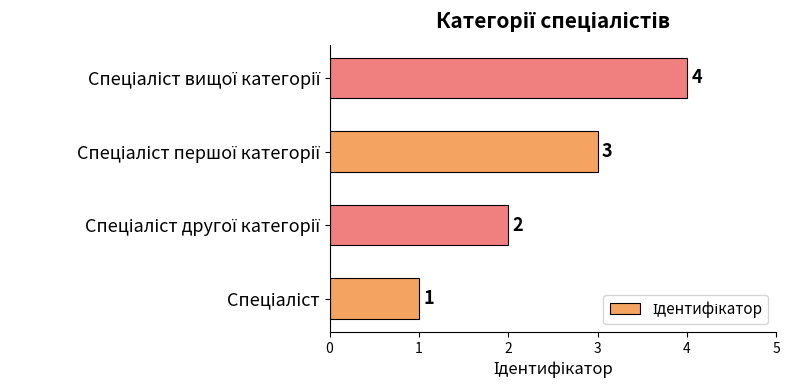

What is the difference between the maximum and minimum values?

3